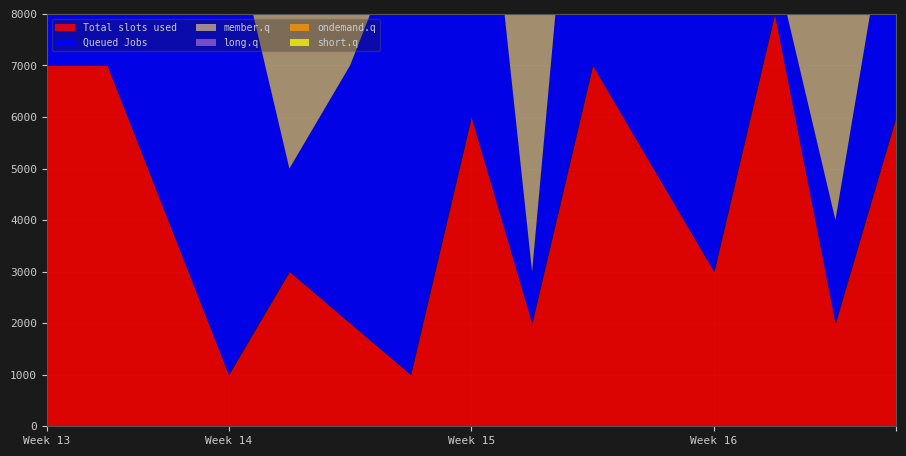

Is it true that ondemand.q equals 5 at 6?

False